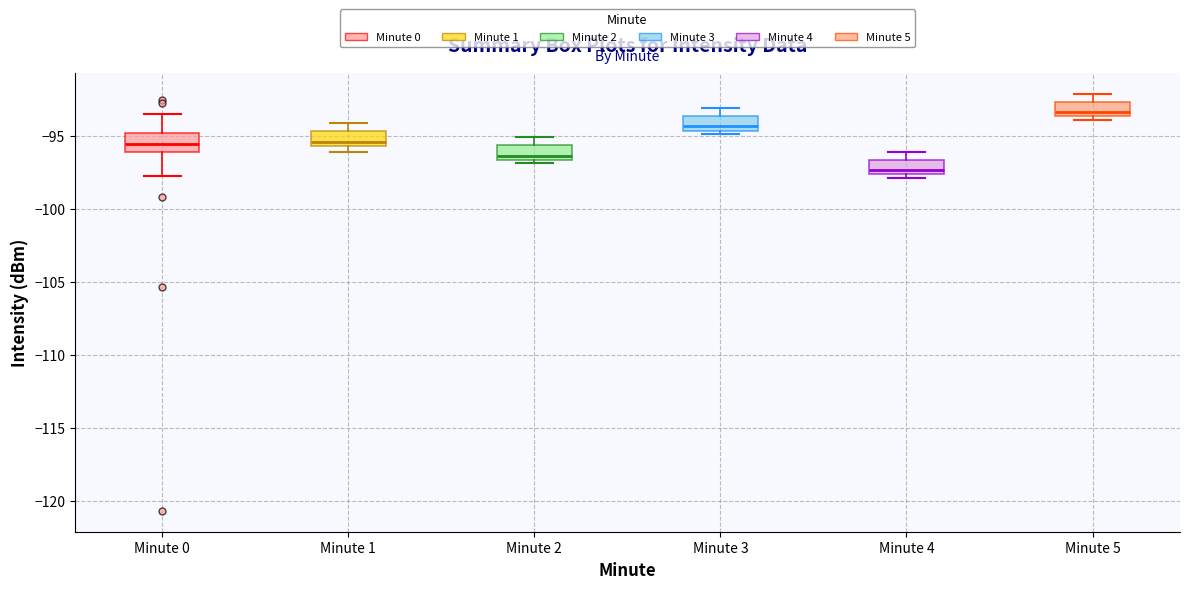

Which box has the lowest median line?

Minute 4